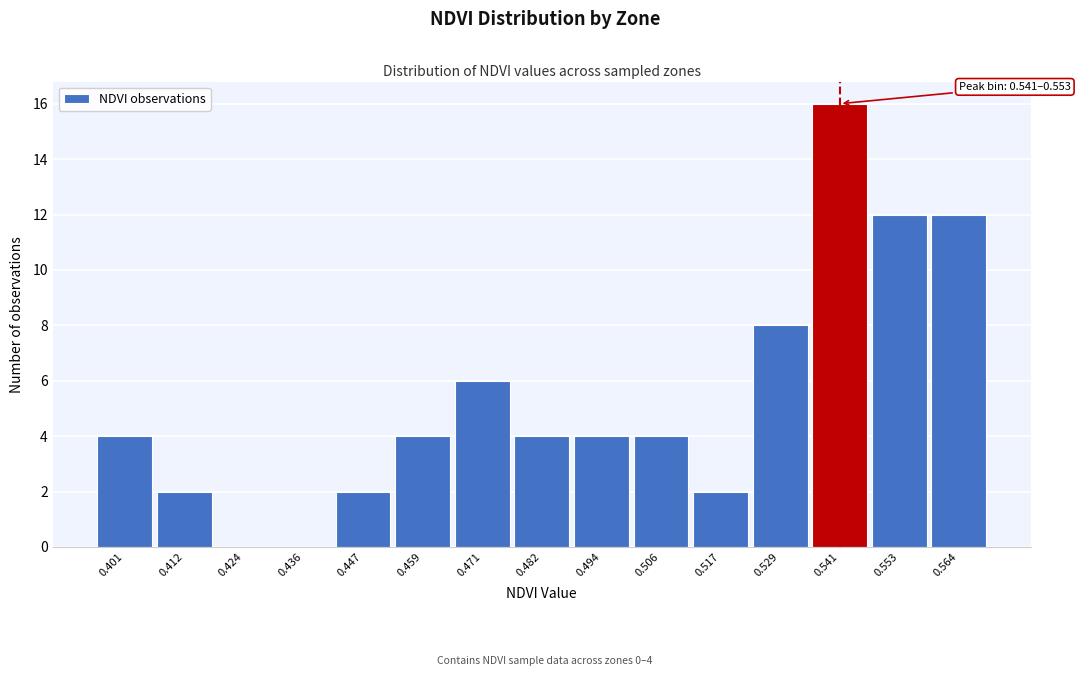

Reading right to left, transcribe all the data shown in this chart.

0.564=12	0.553=12	0.541=16	0.529=8	0.517=2	0.506=4	0.494=4	0.482=4	0.471=6	0.459=4	0.447=2	0.436=0	0.424=0	0.412=2	0.401=4